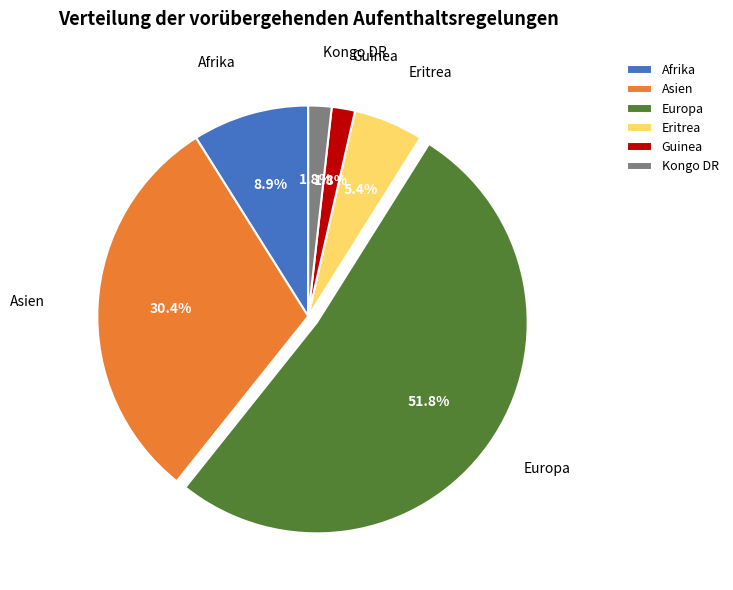

Is it true that Kongo DR is 2% of the pie?

True